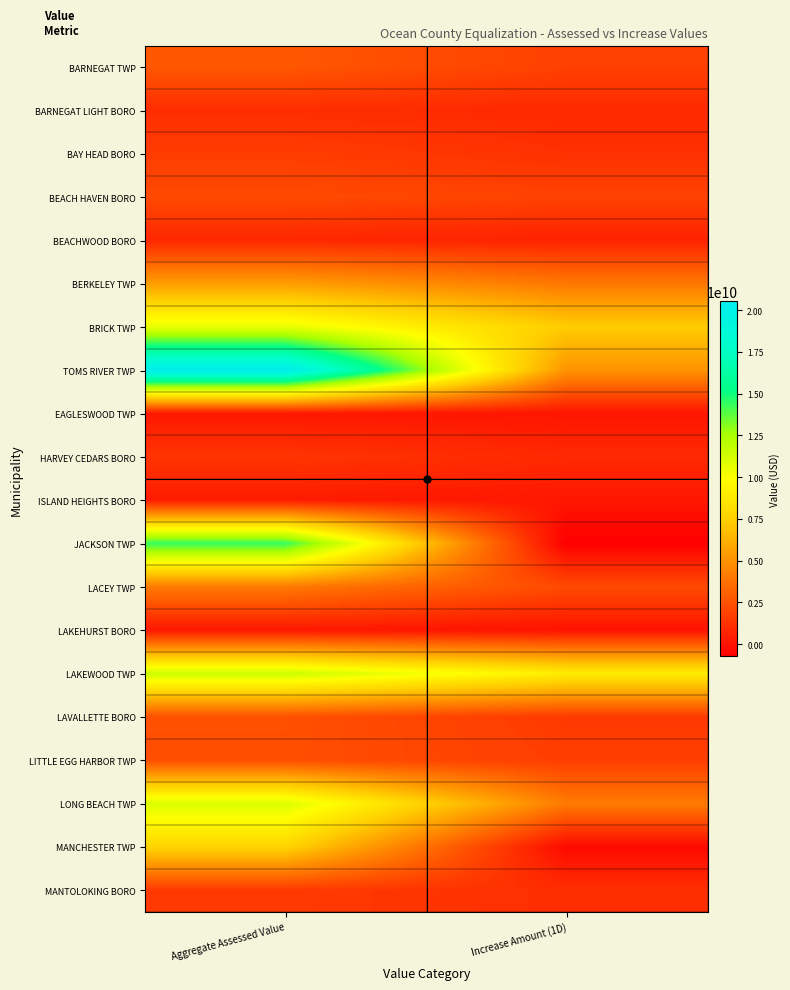

Which series has the largest total across all categories?

TOMS RIVER TWP